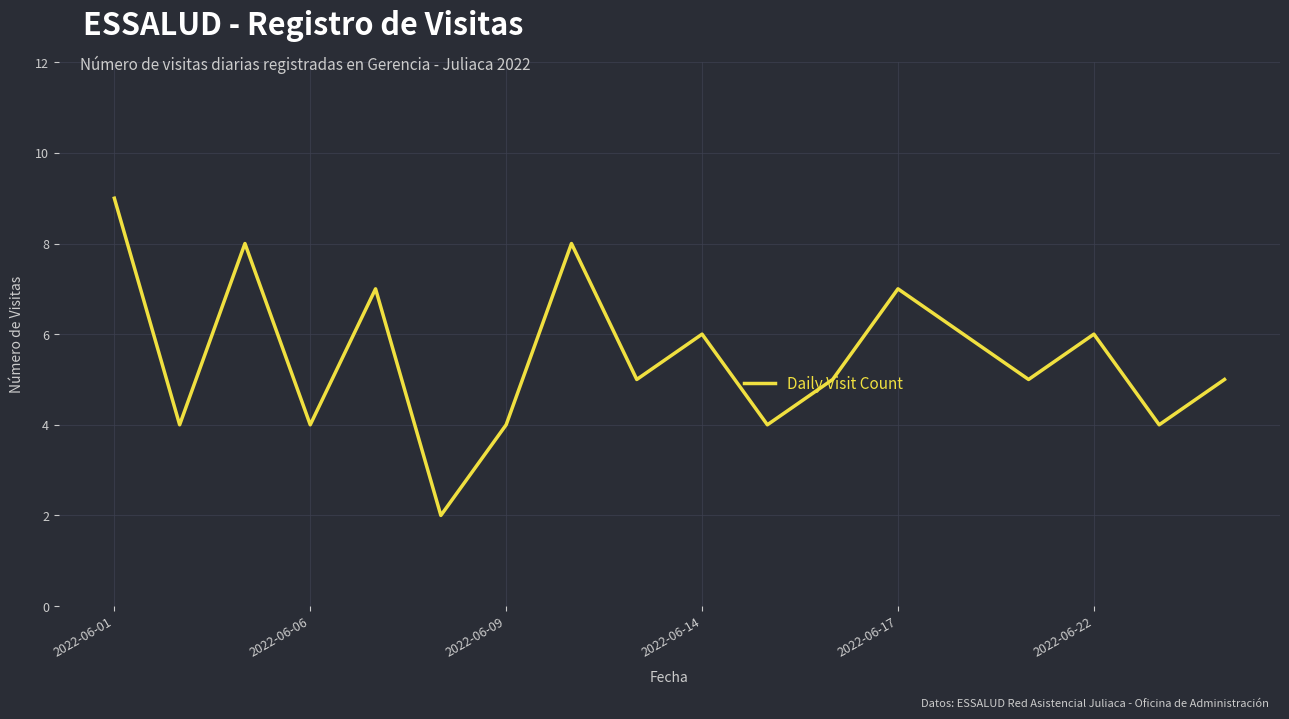

What is the difference between the maximum and minimum values?

7